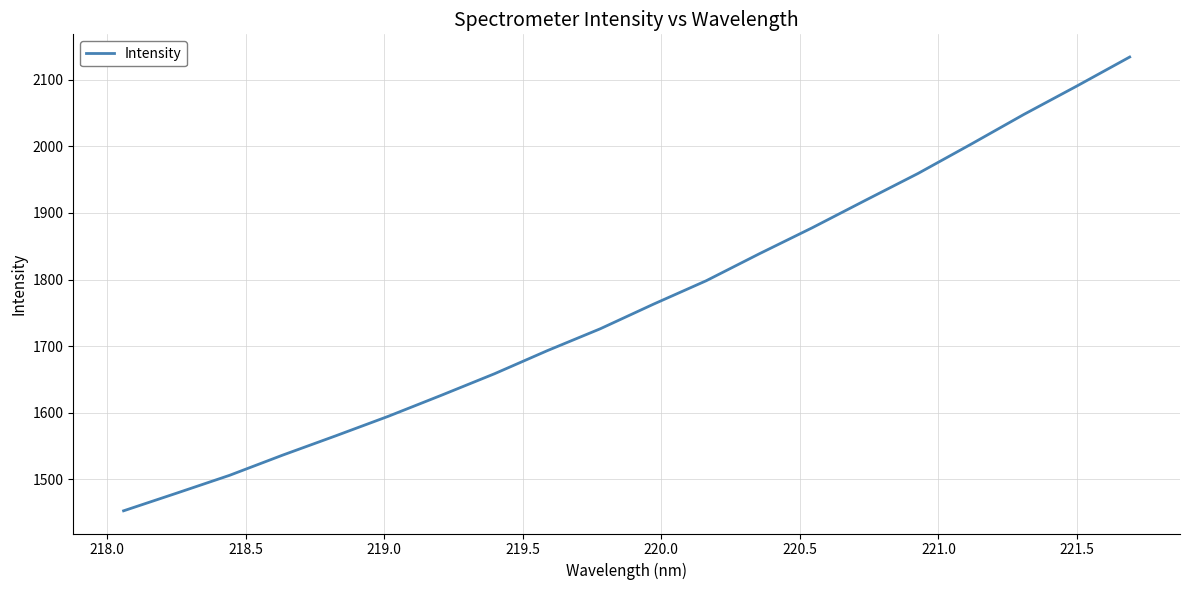

Count the number of data series in this chart.

1